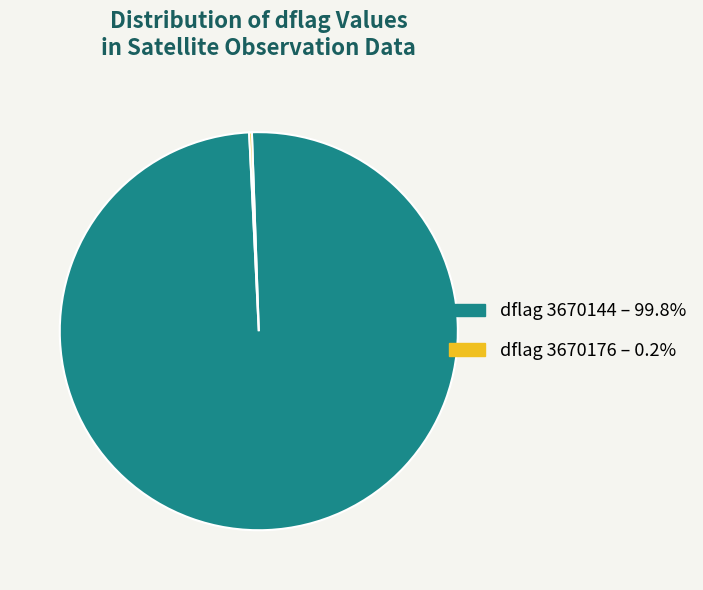

Does any single category account for the majority?

Yes